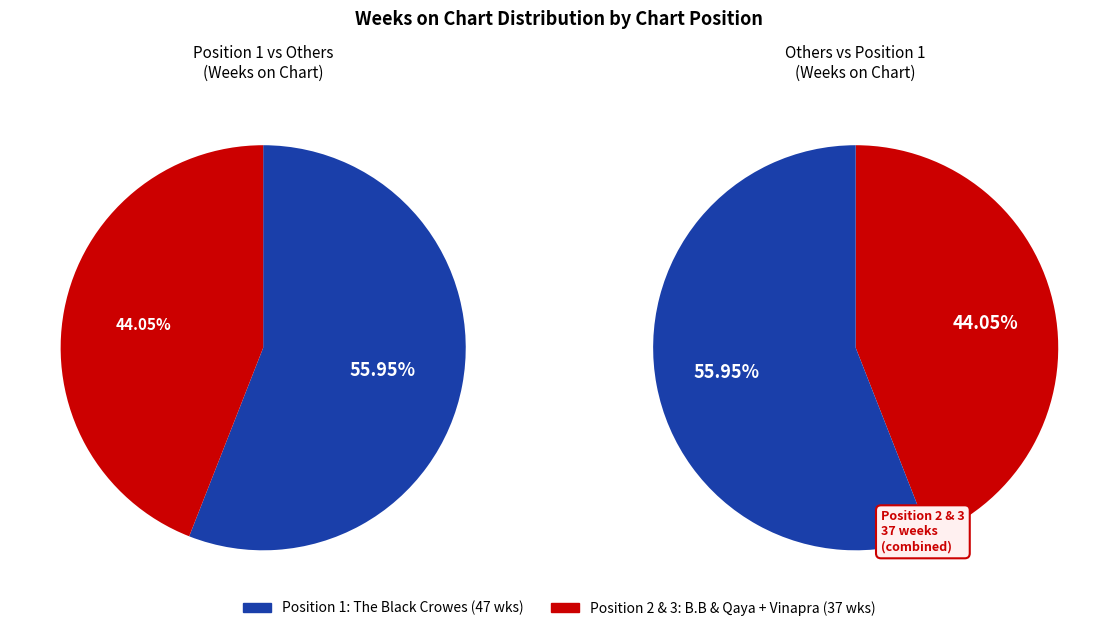

What is the largest slice in the pie chart?

1